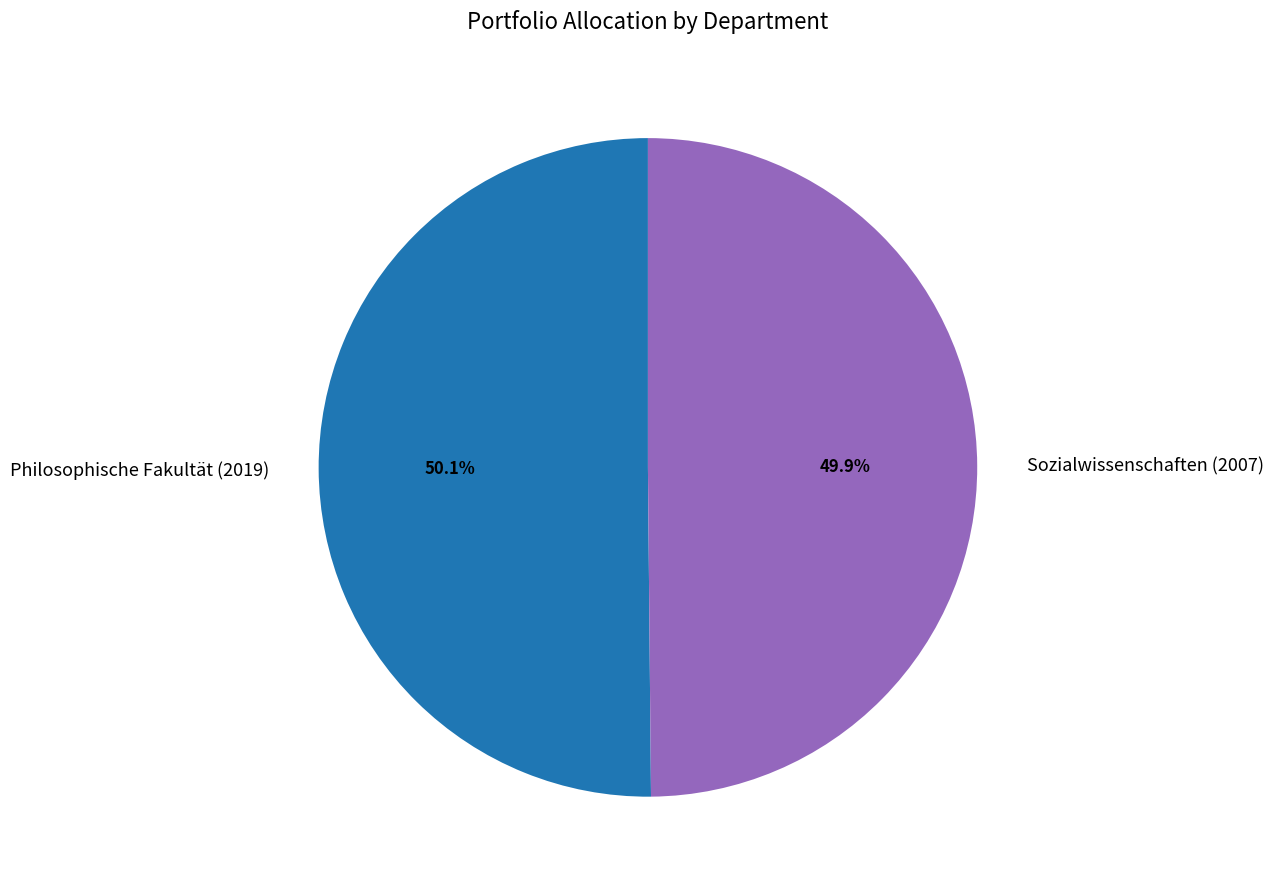

What is the ratio of the value at Philosophische Fakultät (2019) to the value at Sozialwissenschaften (2007)?

1.0